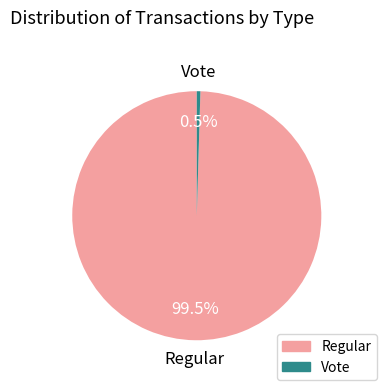

Which category has the biggest portion of the pie?

Regular